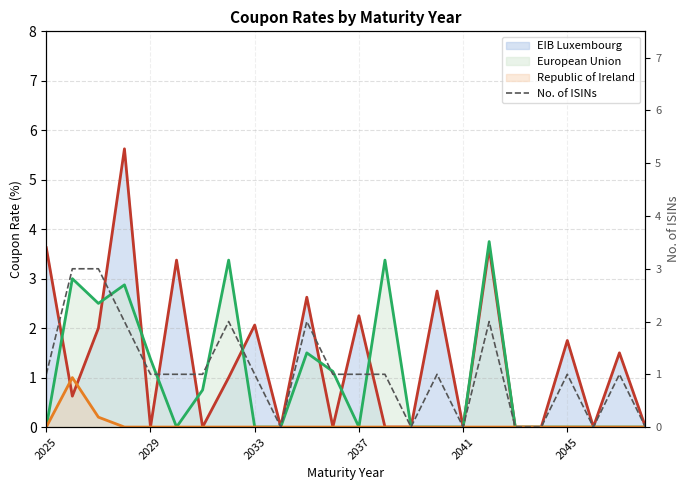

Does the chart display data point markers on the line(s)?

No